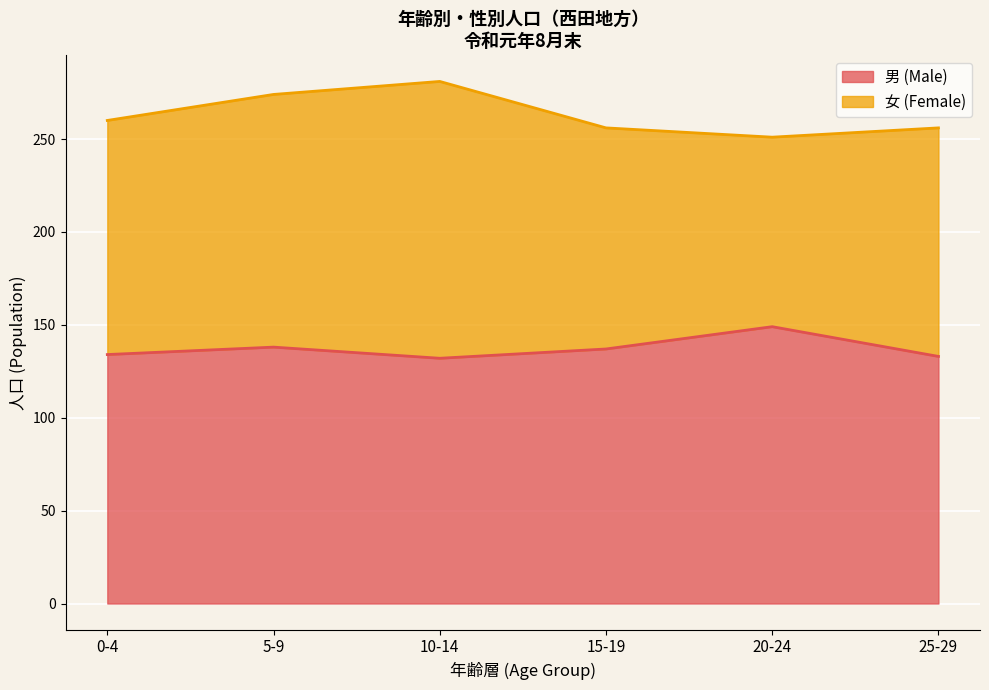

What is the total value across all series at 25-29?

256